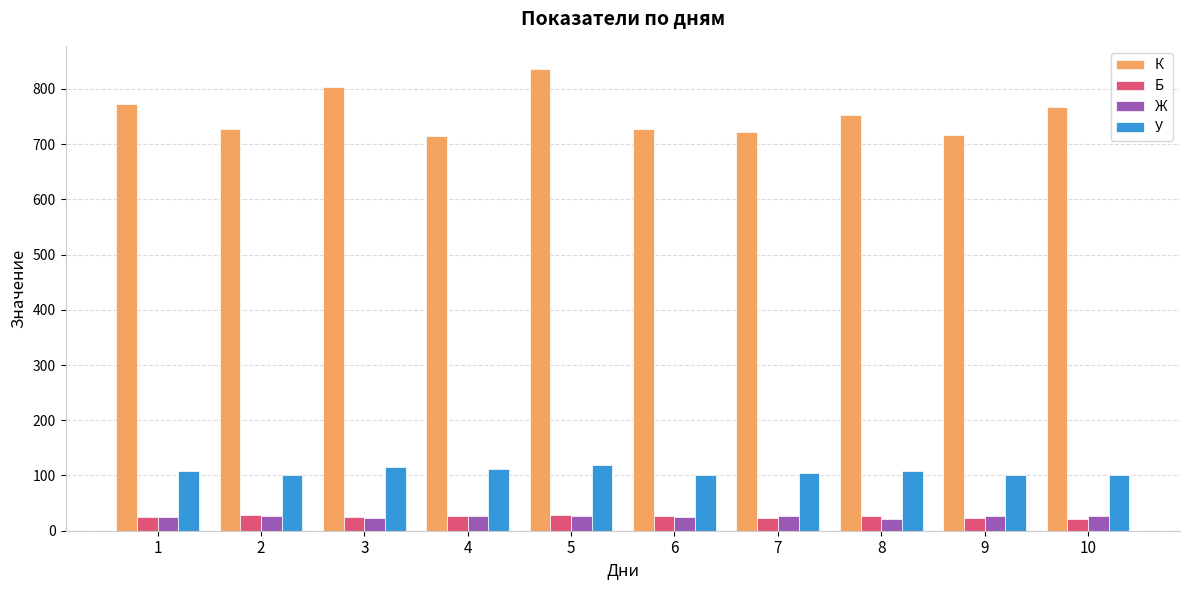

The value of У at 2 is 27. True or false?

False